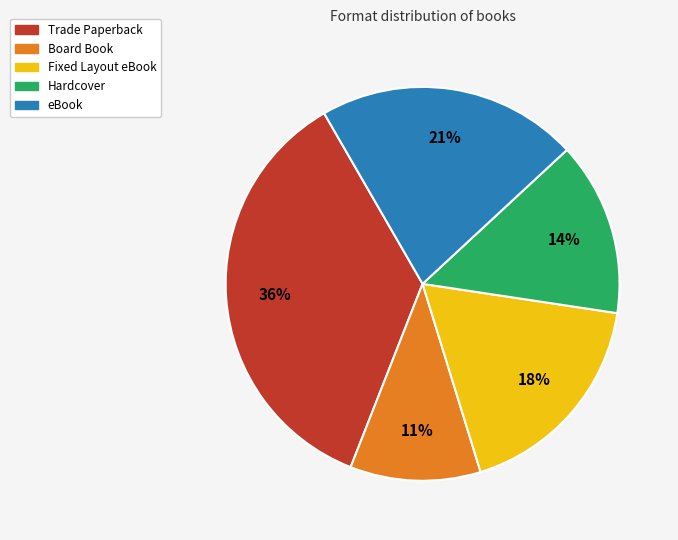

Count the number of slices in the pie.

5